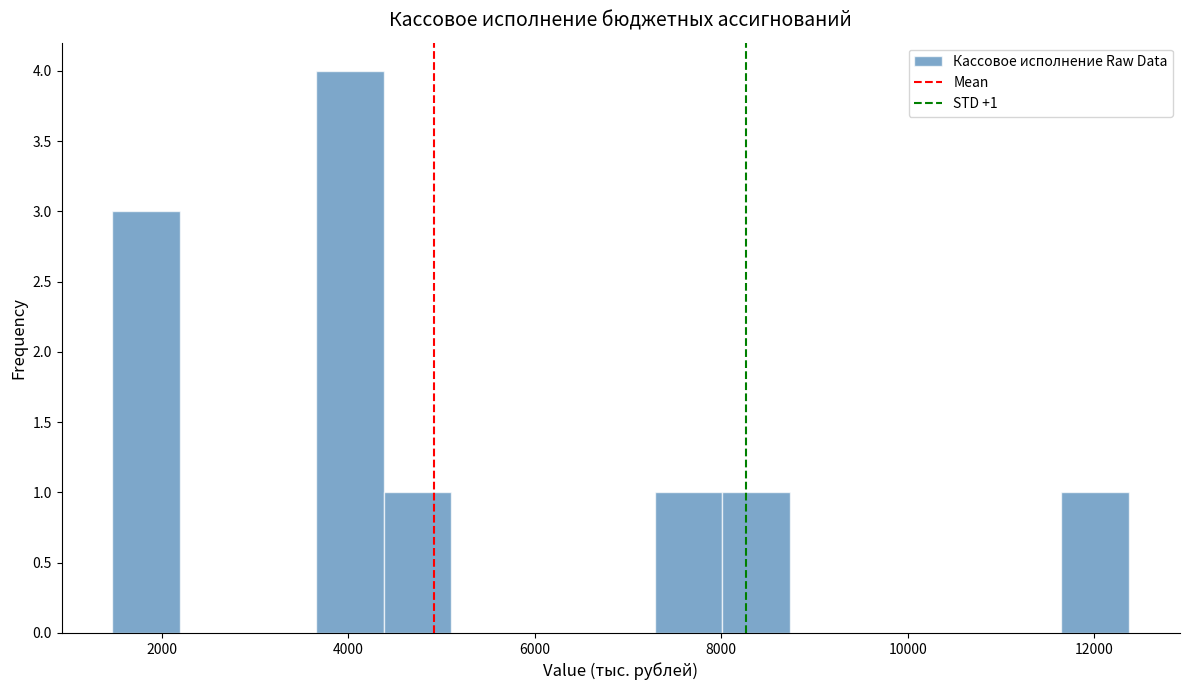

Read against the x-axis, roughly where is the centre of the tallest bar?

4000